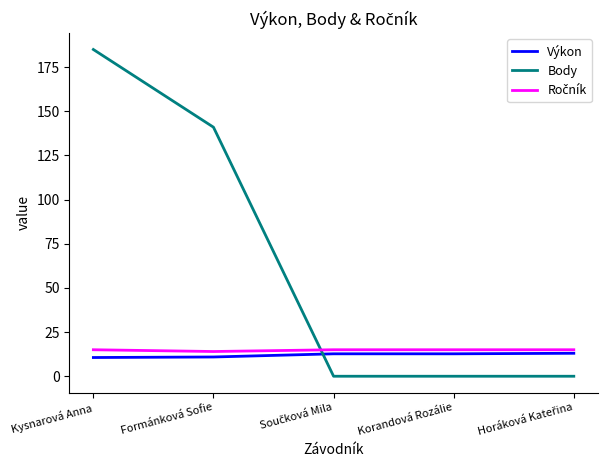

At which category does the chart reach its peak across all series?

Kysnarová Anna